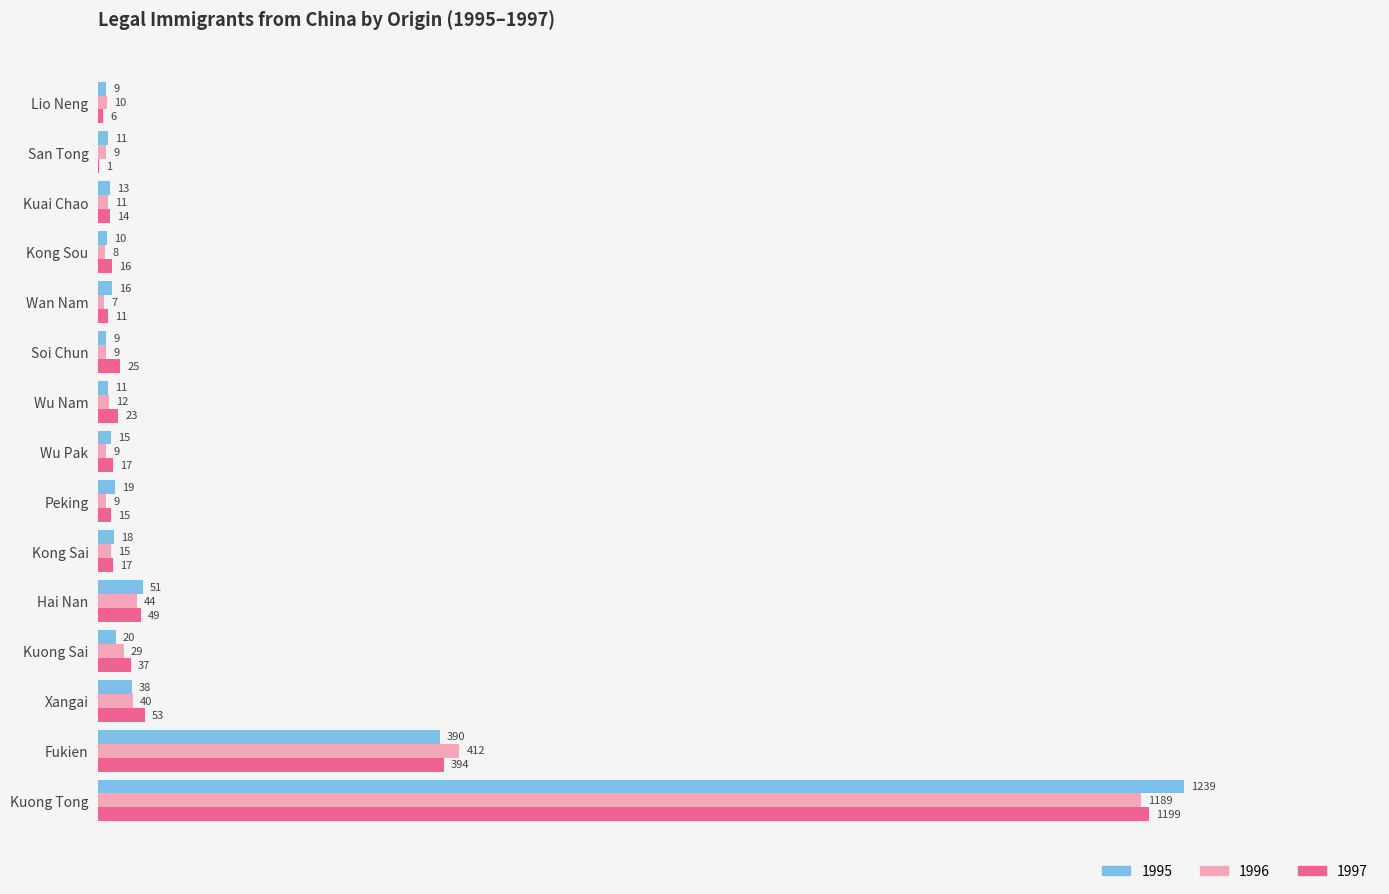

The 1995 series shows 245 at Fukien. True or false?

False